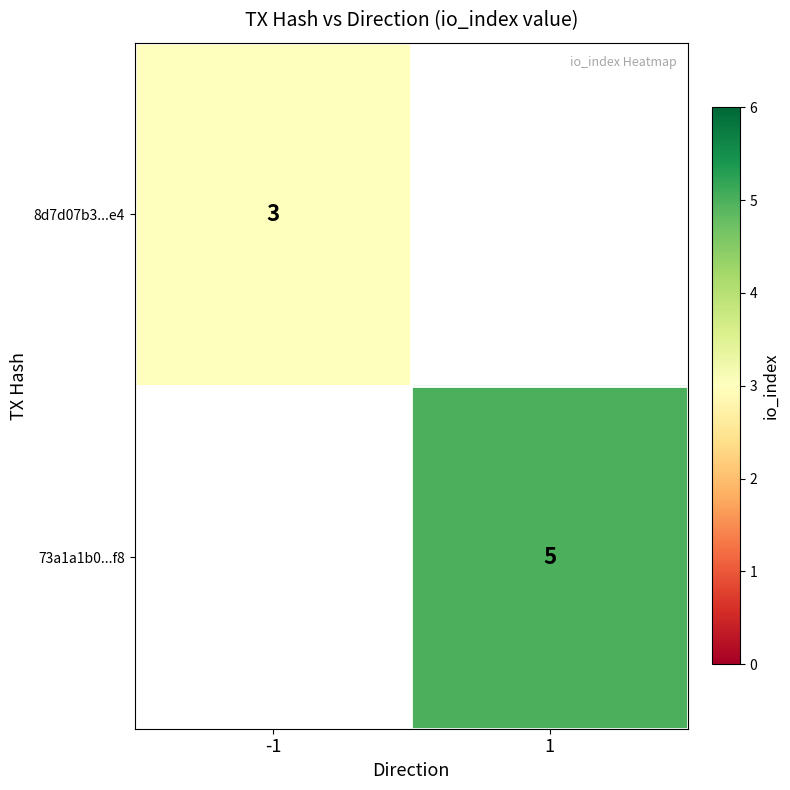

Is it true that 8d7d07b3...e4 equals 3 at -1?

True